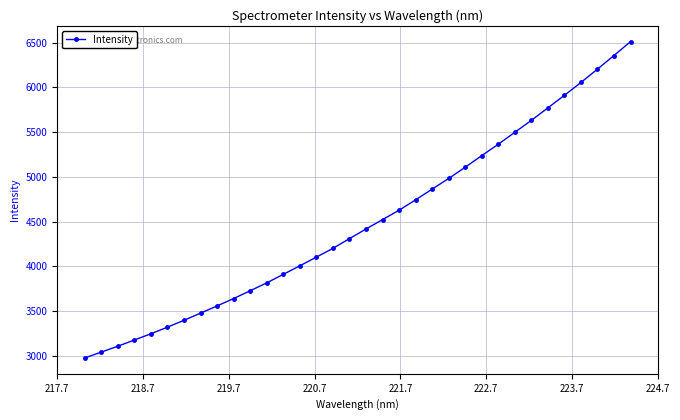

What is the greatest value displayed?

6512.8